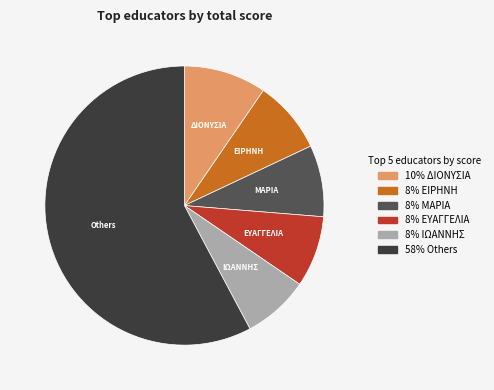

What is the largest slice in the pie chart?

58% Others